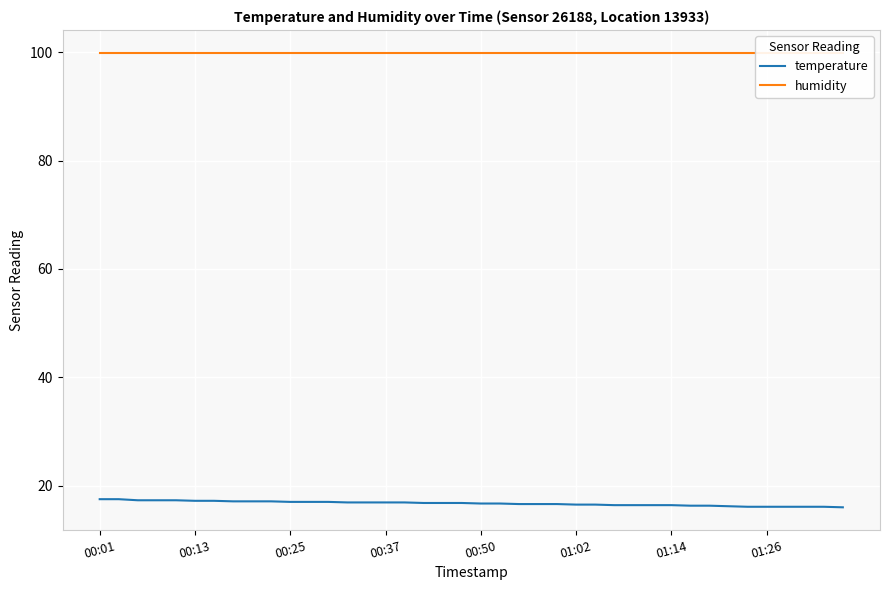

Is this an area chart (filled region under the line)?

No